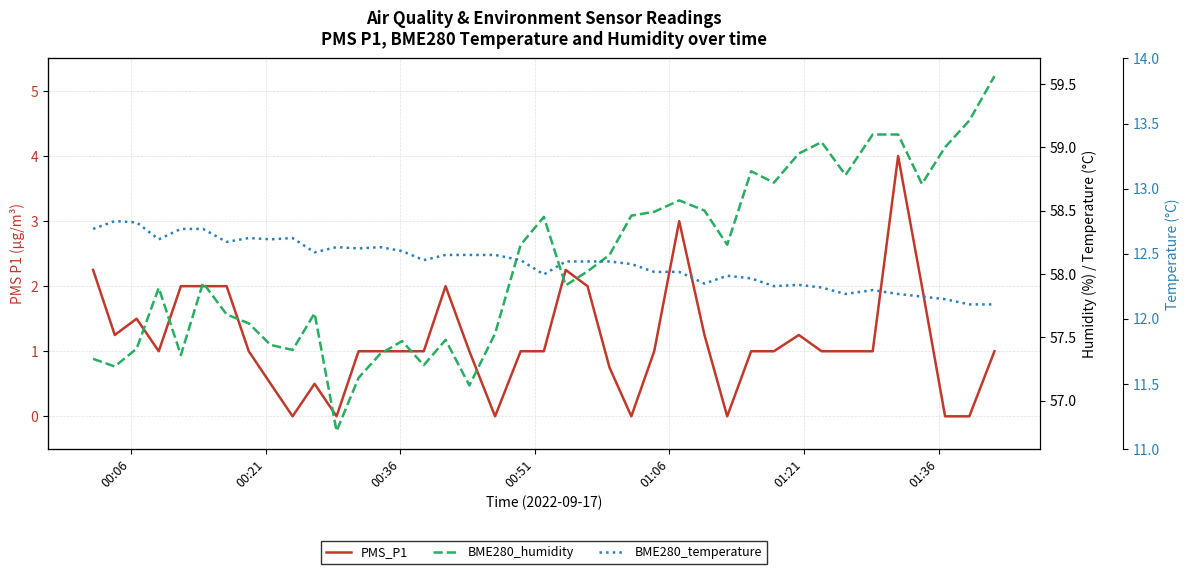

True or false: BME280_humidity has more than 2 points higher than both neighbors.

True